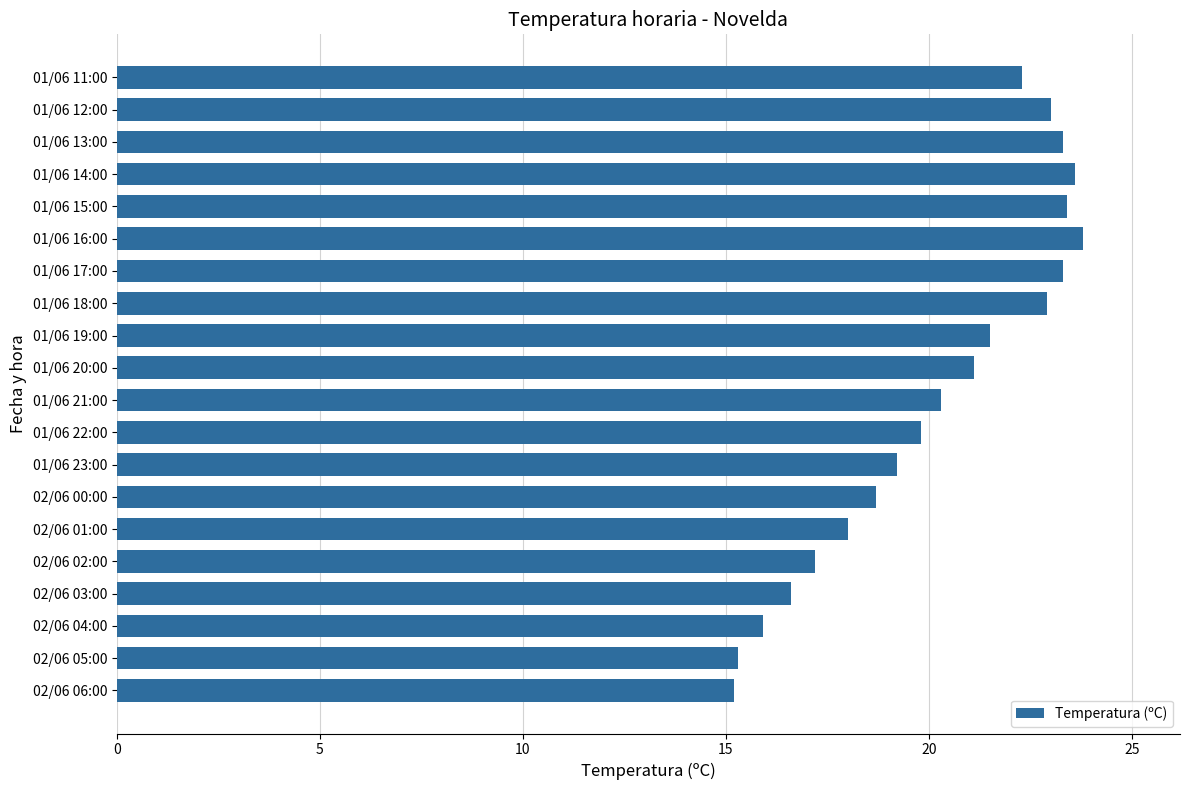

Between 02/06 05:00 and 01/06 15:00, which is larger?

01/06 15:00